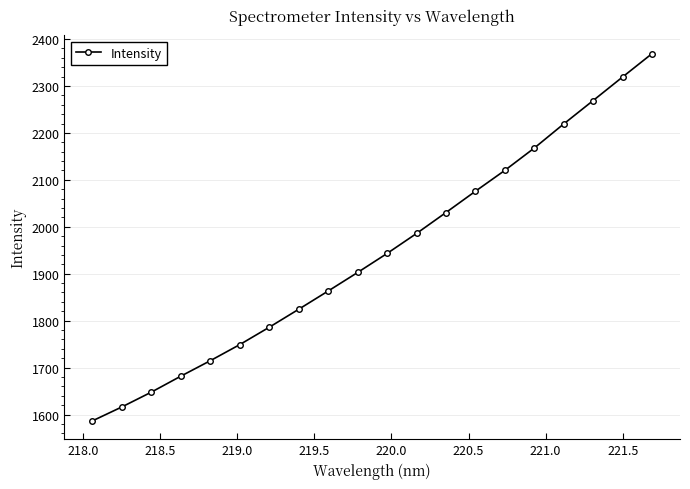

True or false: there are more than 0 points higher than both neighbors.

False